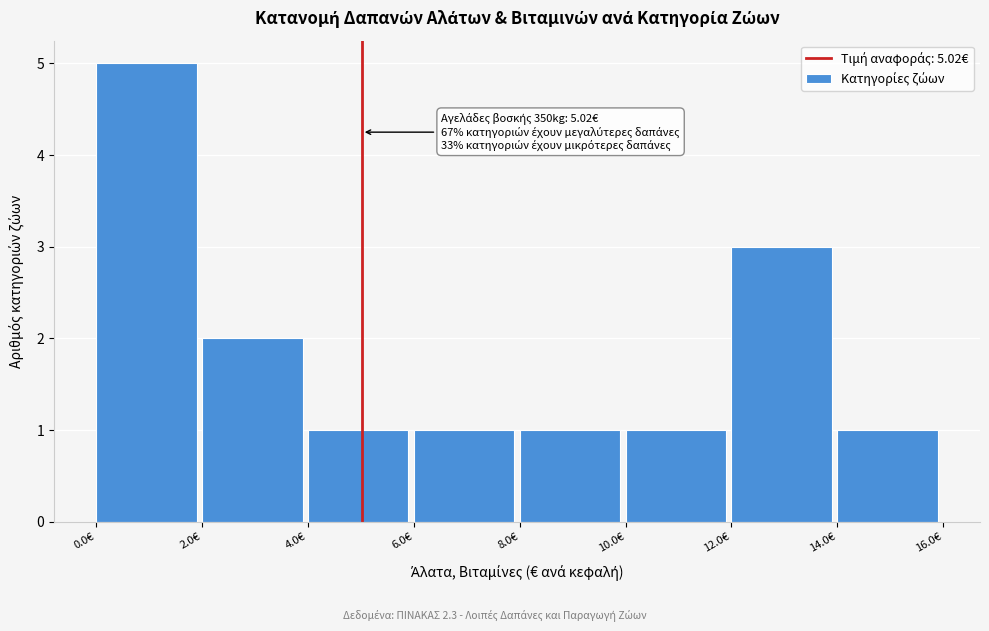

Which range on the x-axis has the tallest bar?

0 to 2